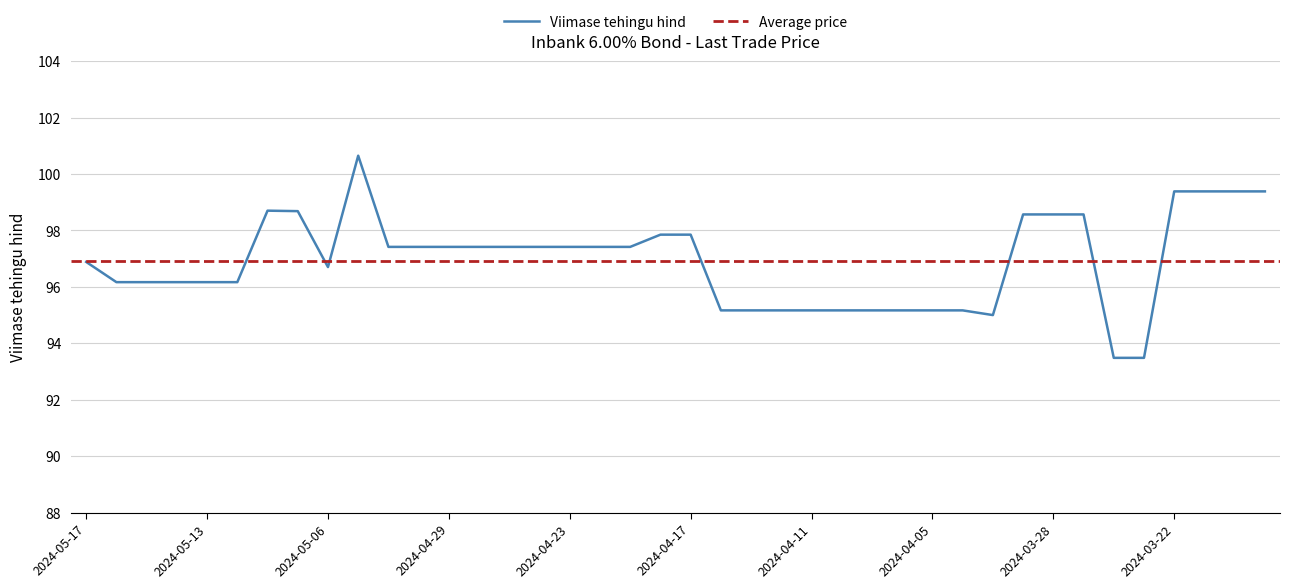

What is the value of the 31st point from the left?

95.0